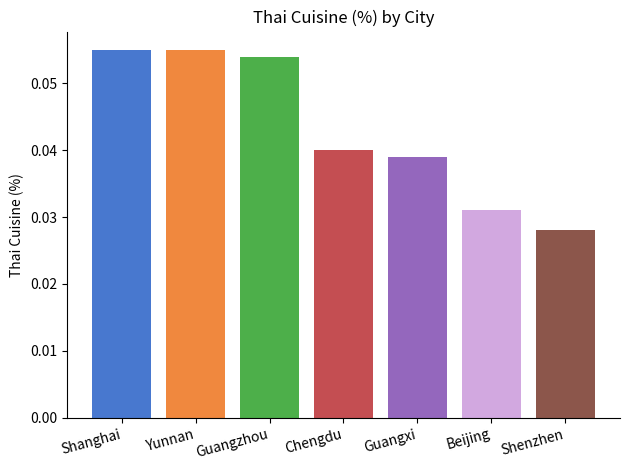

Does the chart contain any negative values?

No